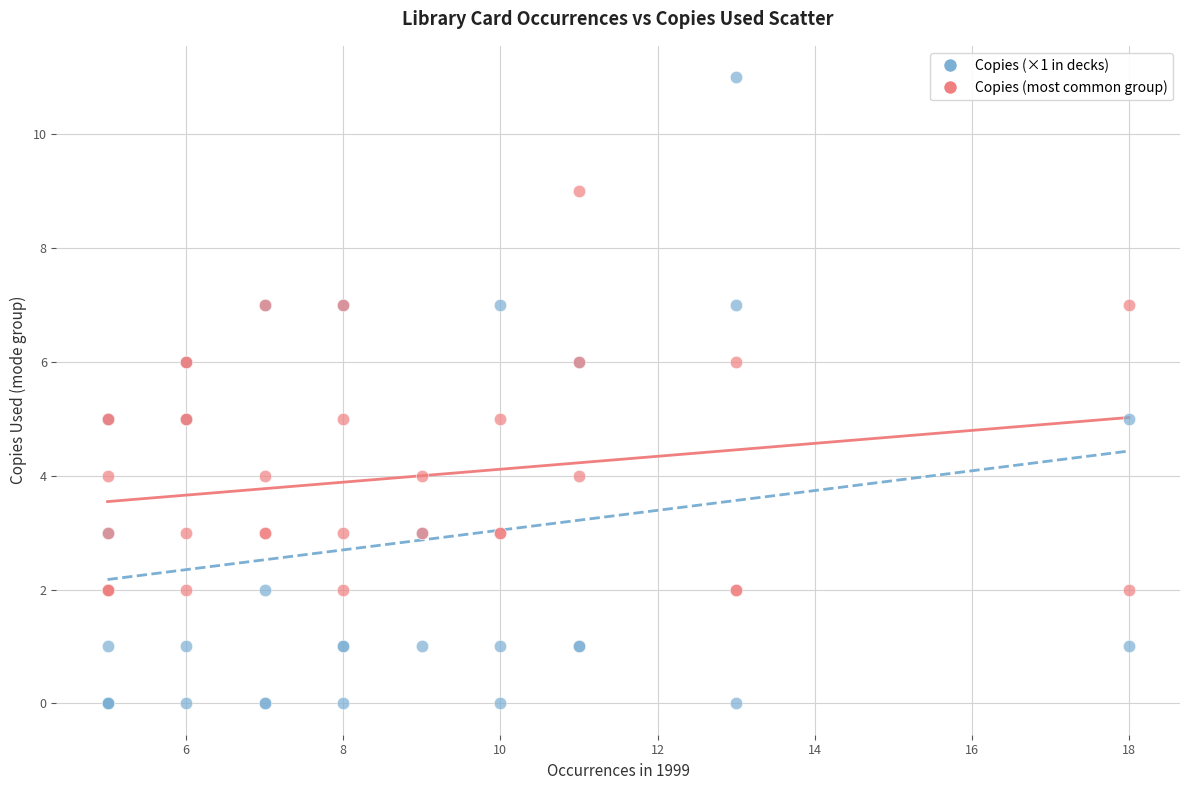

Which series has the widest spread of Y values?

Copies (×1 in decks)